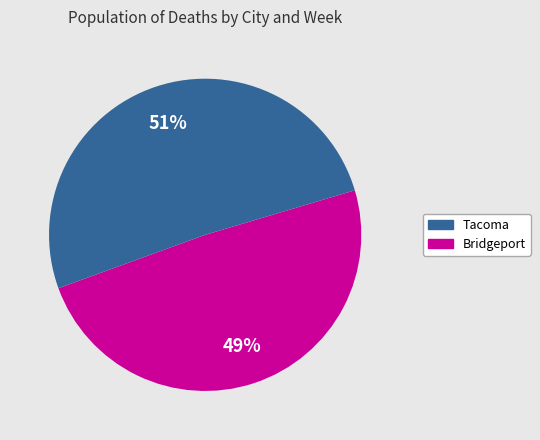

To the nearest percent, what is the average slice percentage?

50%